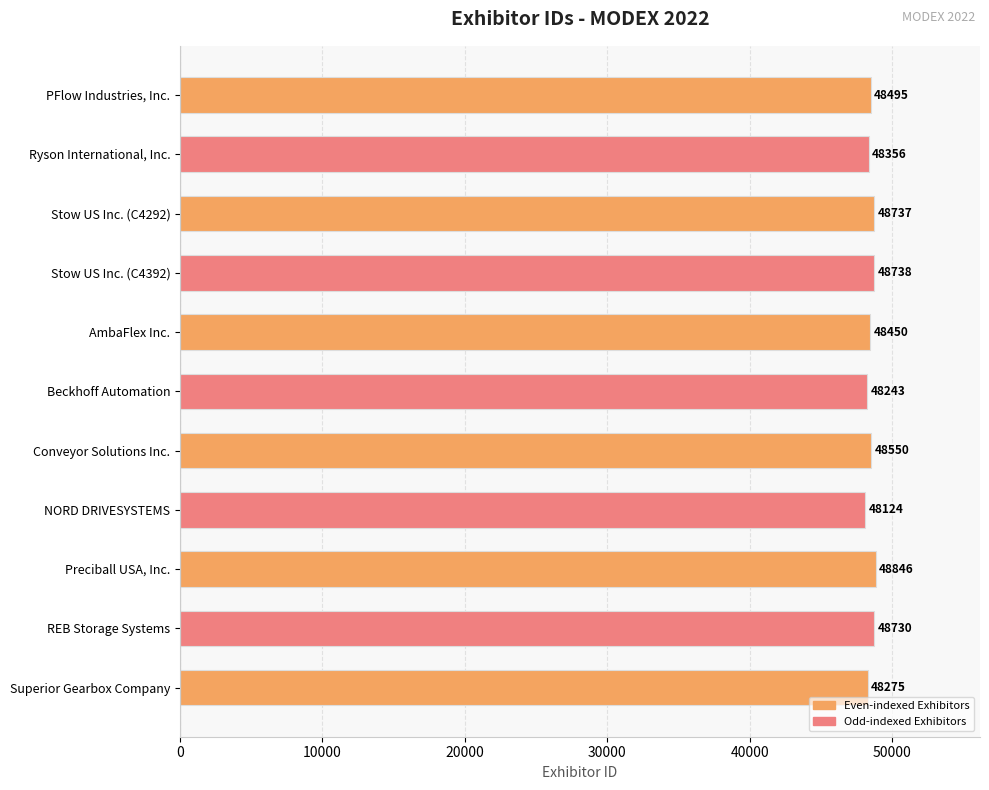

What is the greatest value displayed?

48846